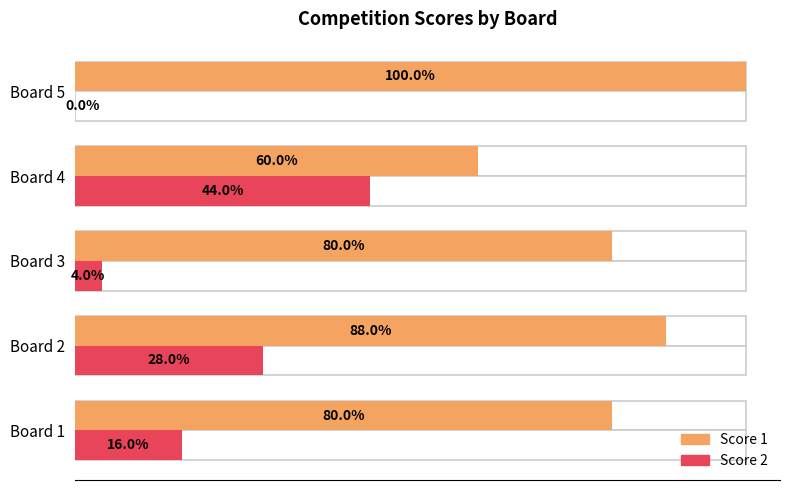

What is the spread (max minus min) of values at Board 1?

16